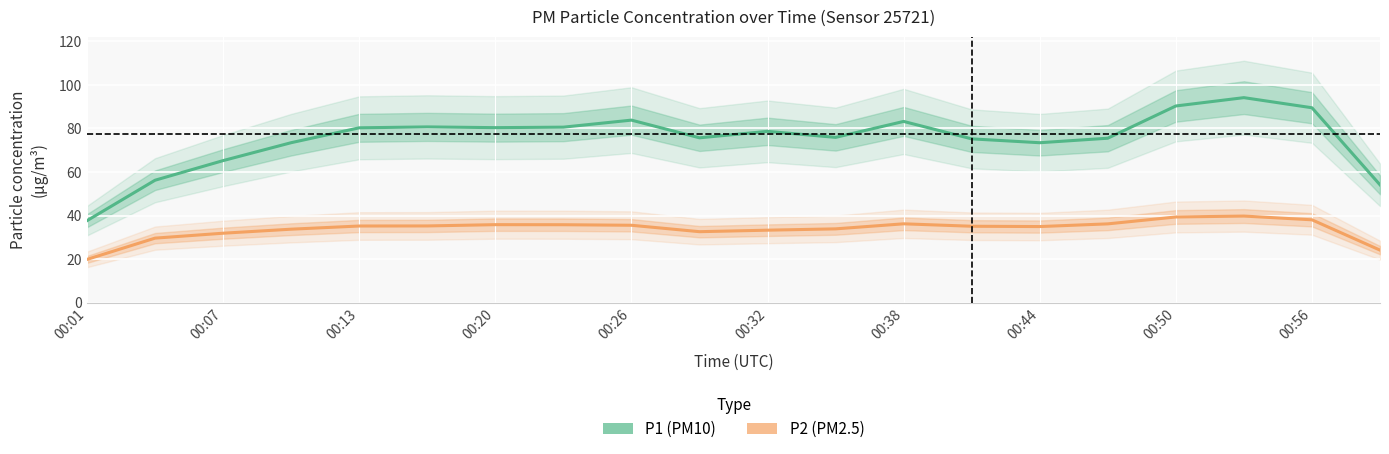

The value of P2 at 00:50 is 15.5. True or false?

False